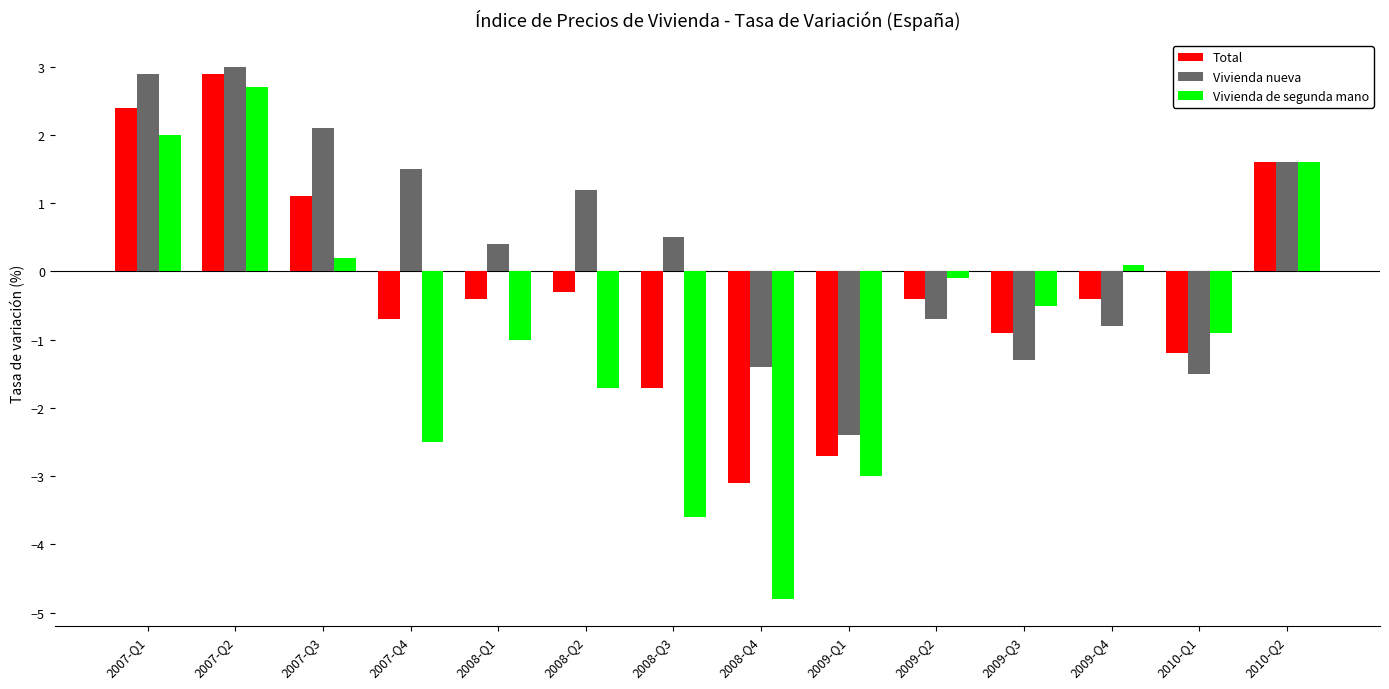

Which series changed the most between 2009-Q4 and 2010-Q1?

Vivienda de segunda mano